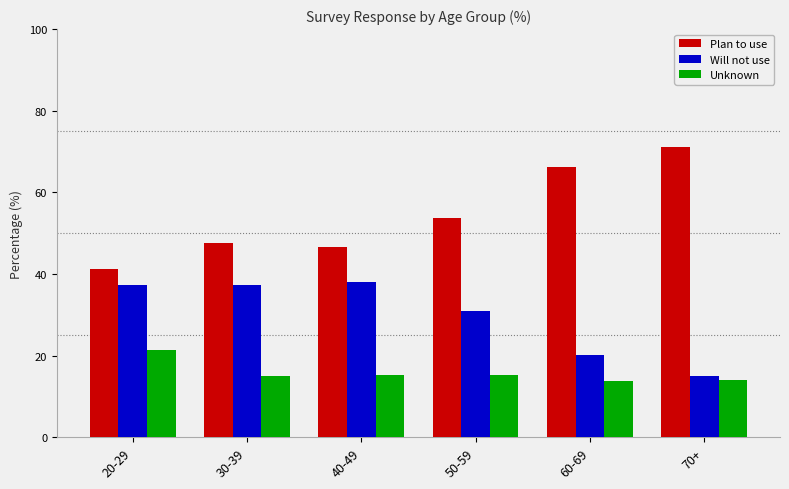

True or false: Plan to use has a value of 10.3 at 40-49.

False